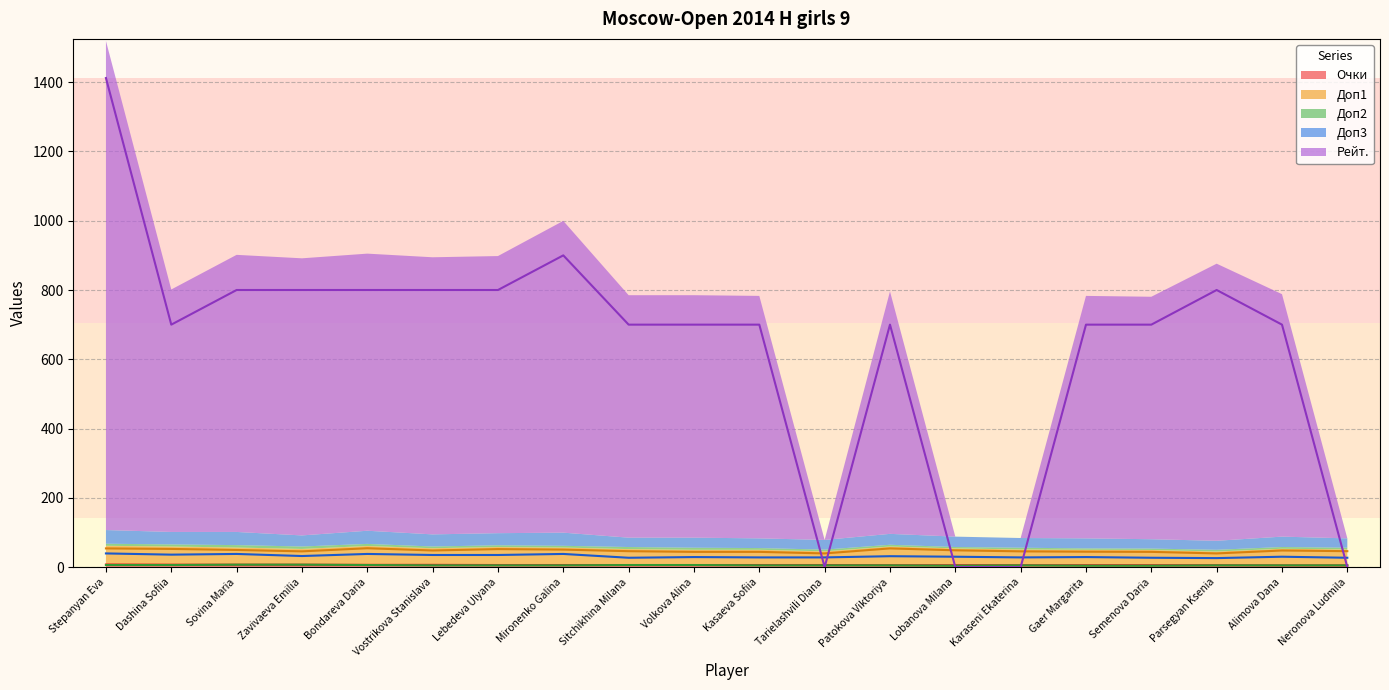

Between Vostrikova Stanislava and Neronova Ludmila, which is larger?

Vostrikova Stanislava